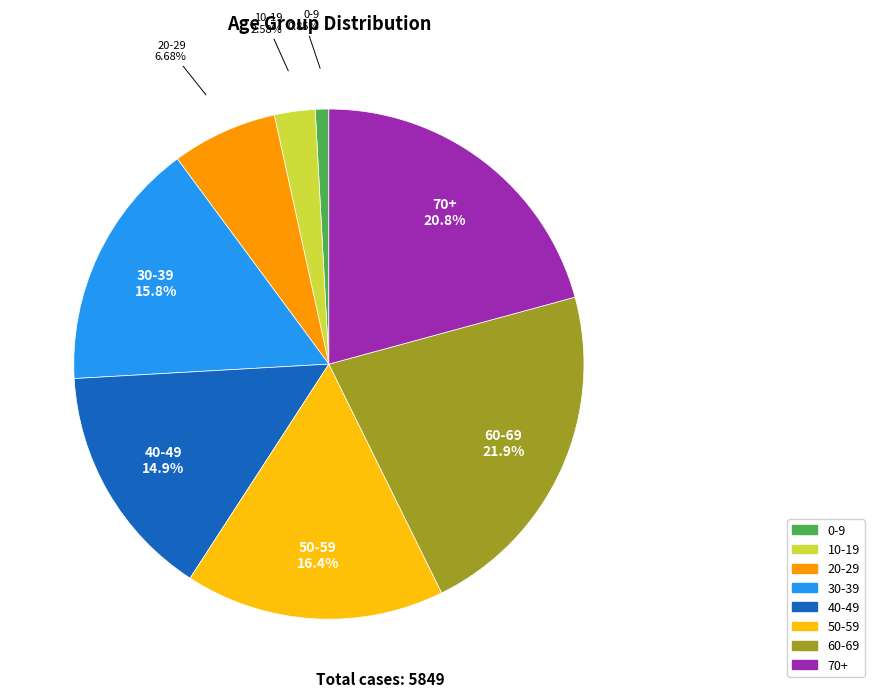

Which has a higher value, 60-69 or 70+?

60-69